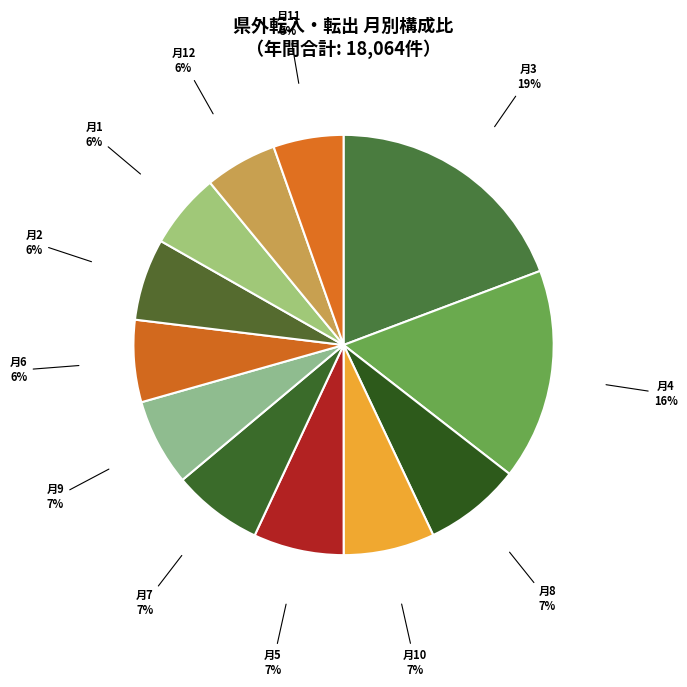

Rank the categories by value from highest to lowest.

3, 4, 8, 10, 5, 7, 9, 6, 2, 1, 12, 11